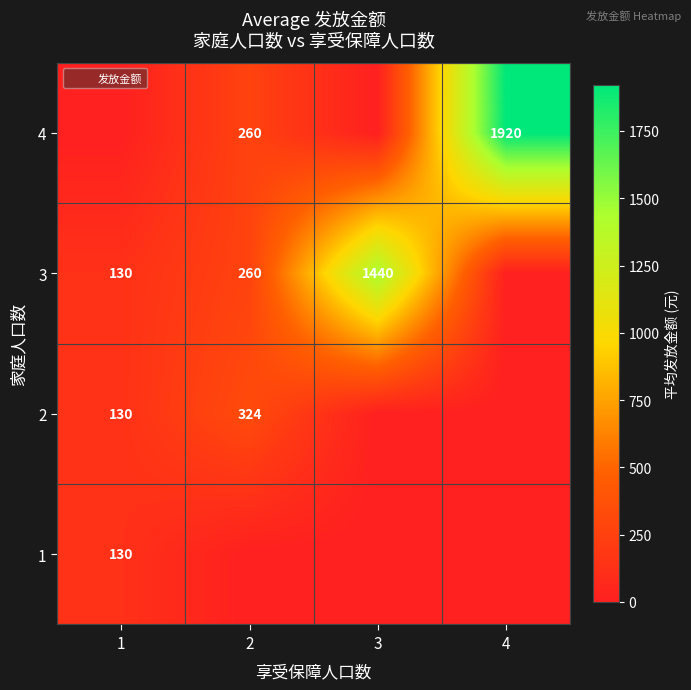

At which category does the chart reach its peak across all series?

4